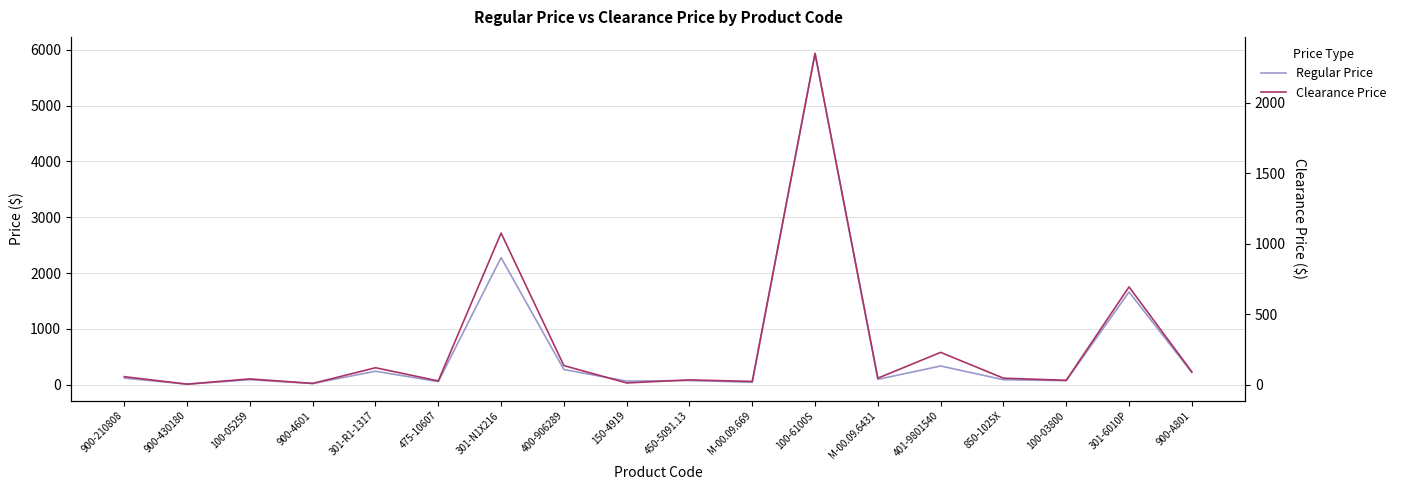

How many interior local valleys does the Clearance Price series have?

7